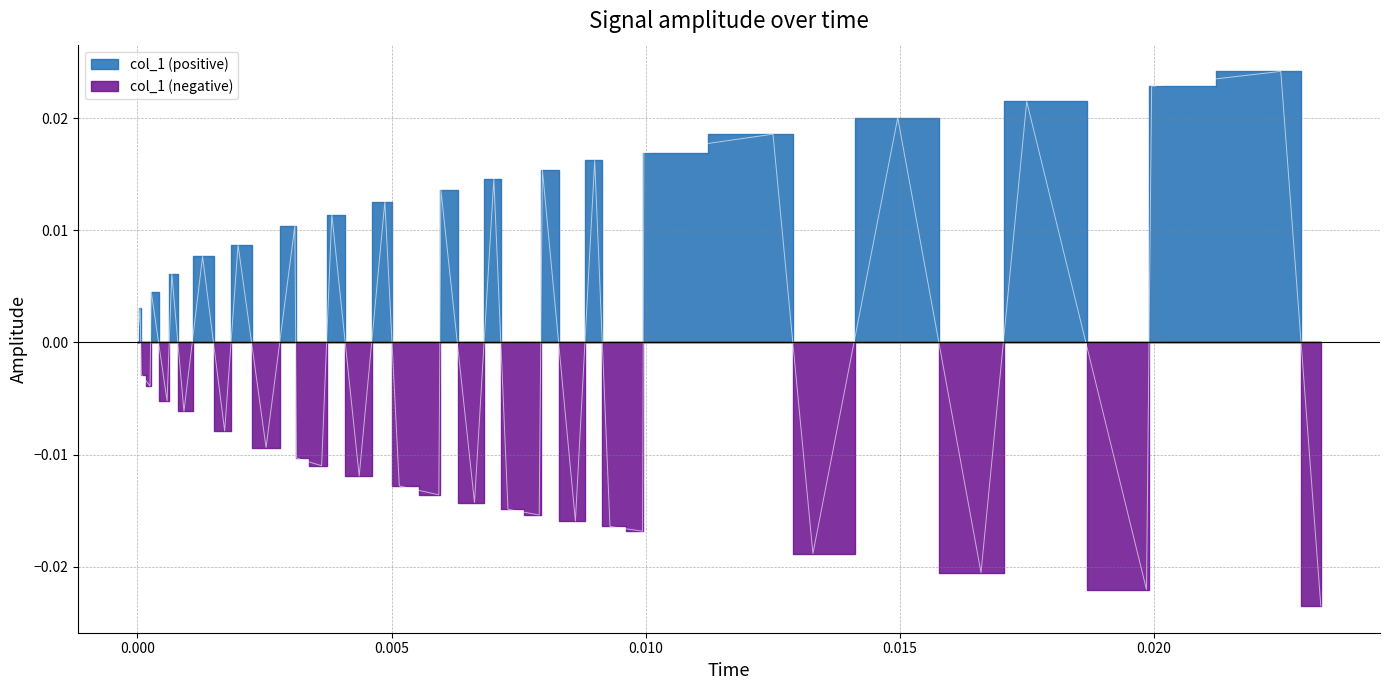

How many lines are shown in the chart?

1